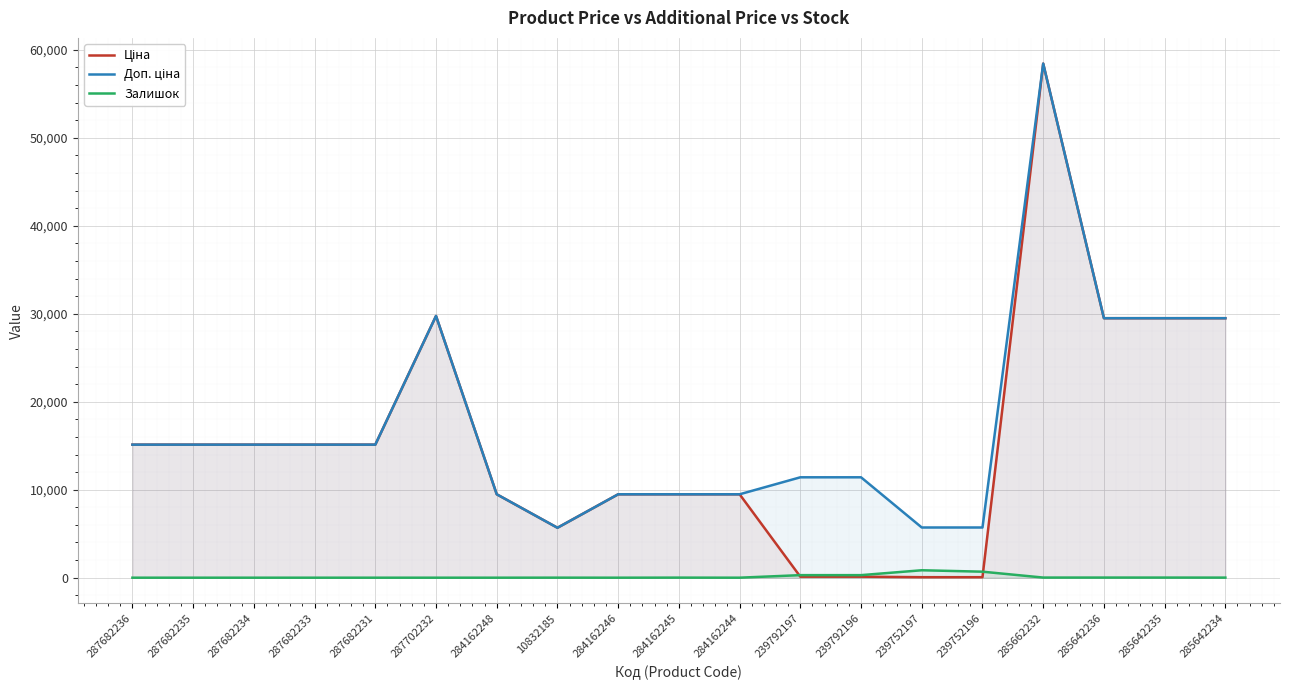

What is the total value across all series at 284162248?

18960.1